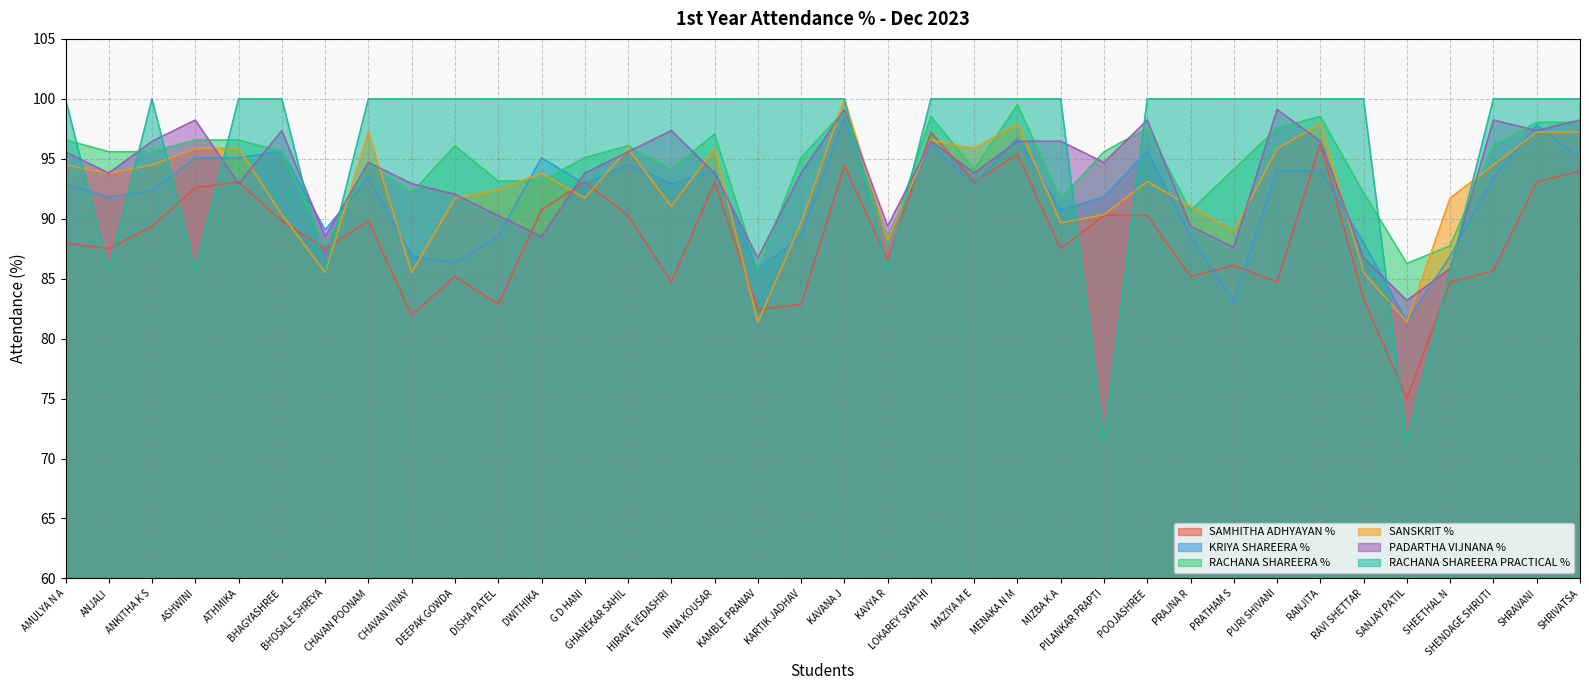

How many interior local peaks does the RACHANA SHAREERA PRACTICAL % series have?

1